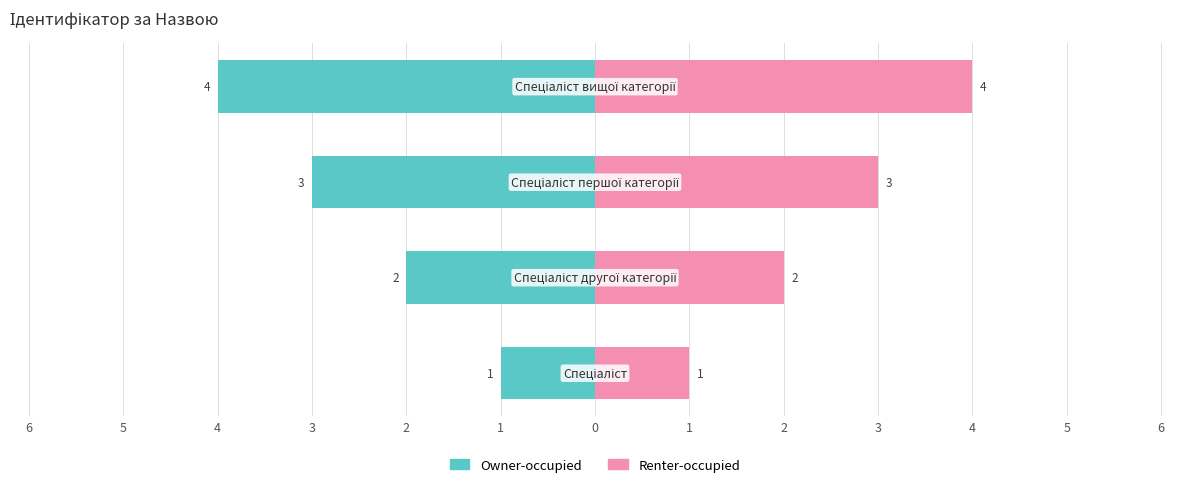

Is it true that Owner-occupied equals -5 at 4?

False